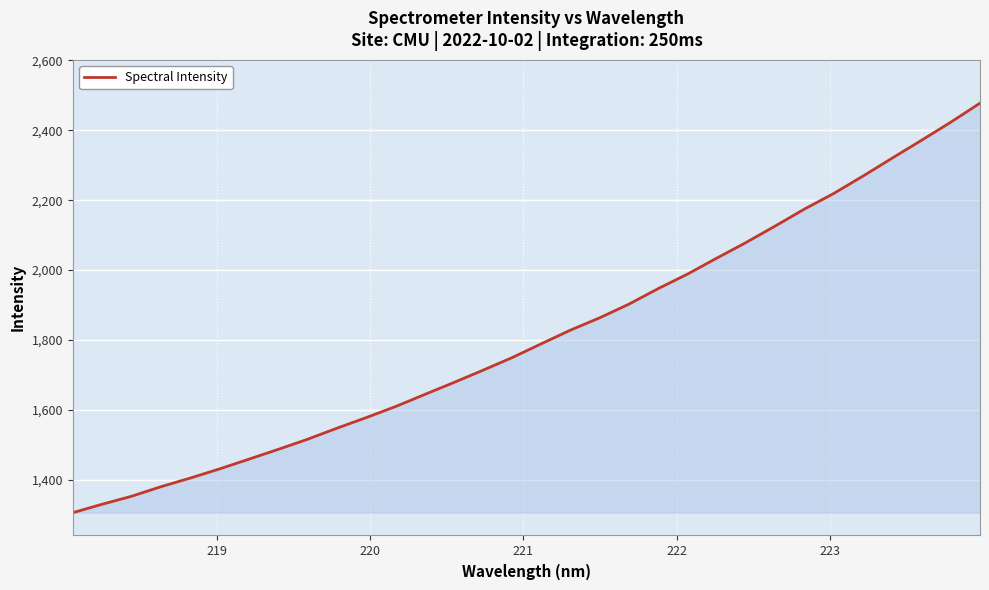

True or false: there are more than 2 points higher than both neighbors.

False